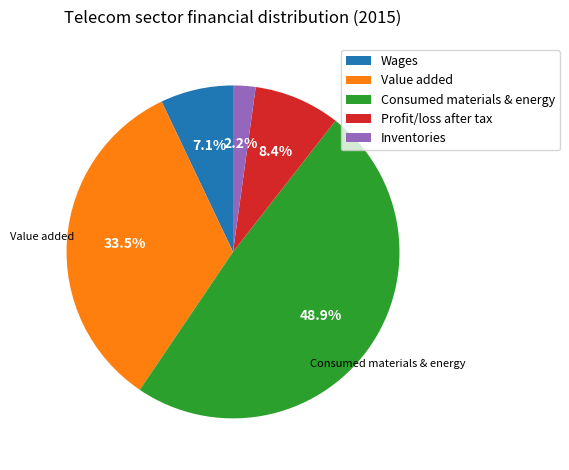

Count the number of slices in the pie.

5